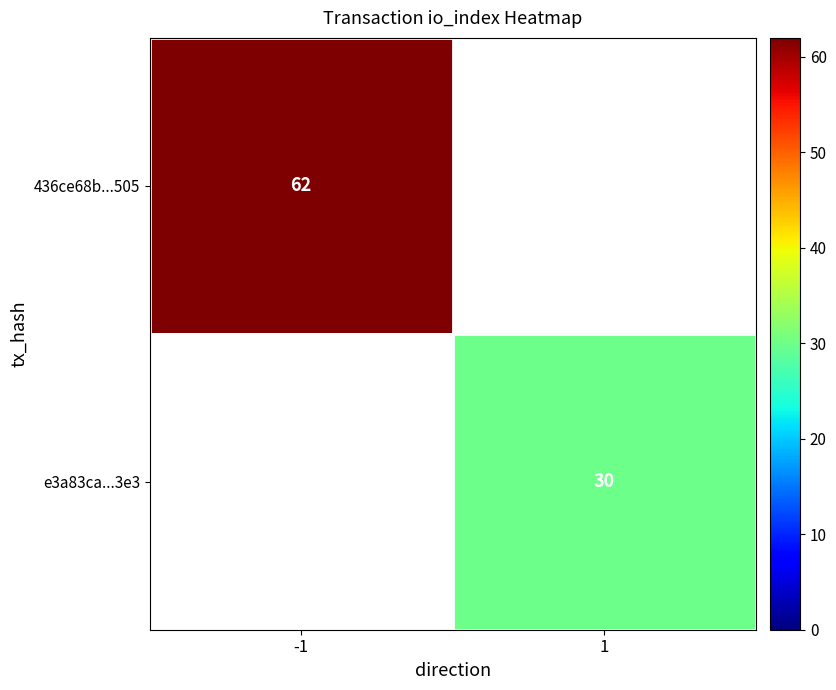

Is the value of 436ce68b...505 at -1 greater than the value of e3a83ca...3e3 at 1?

Yes